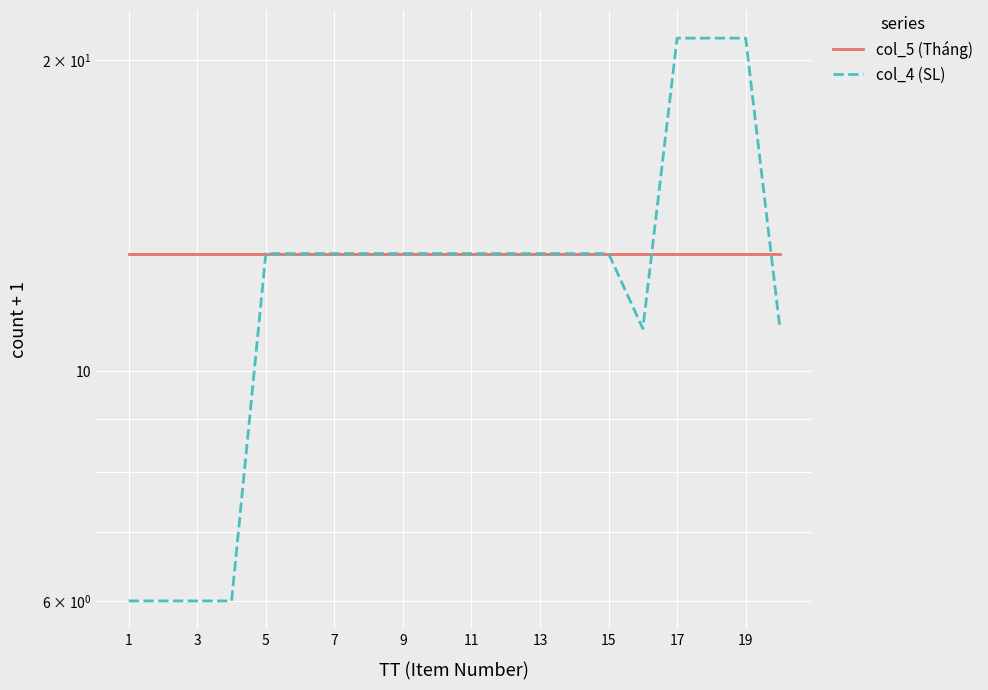

Read the col_5 (Tháng) value at 17.

13